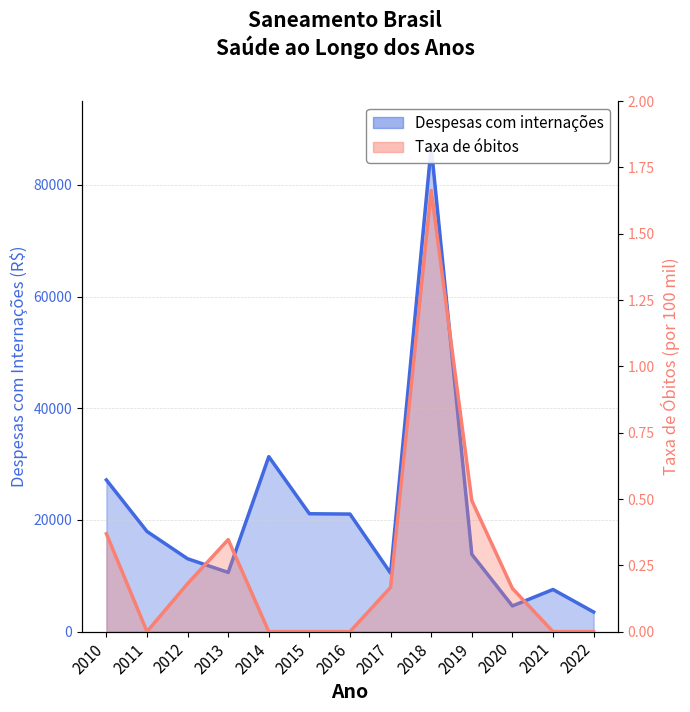

What is the difference between the Despesas com internações values at 2019 and 2015?

7263.4